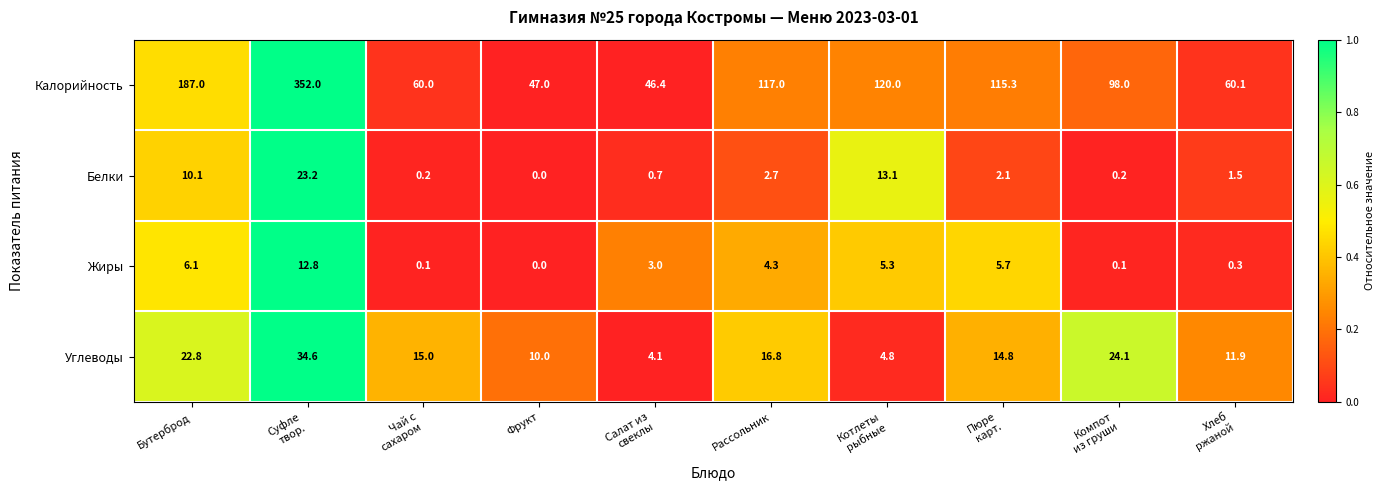

What is the highest value of the Жиры series?

12.8